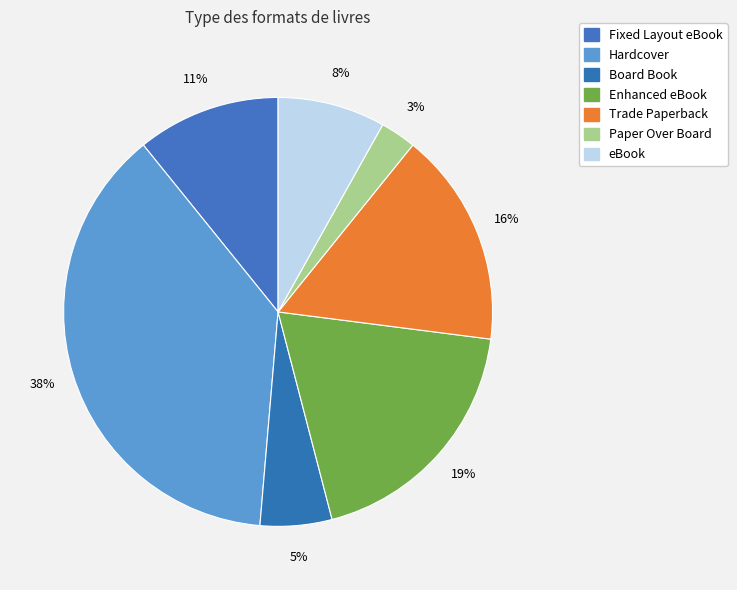

Does any single category account for the majority?

No